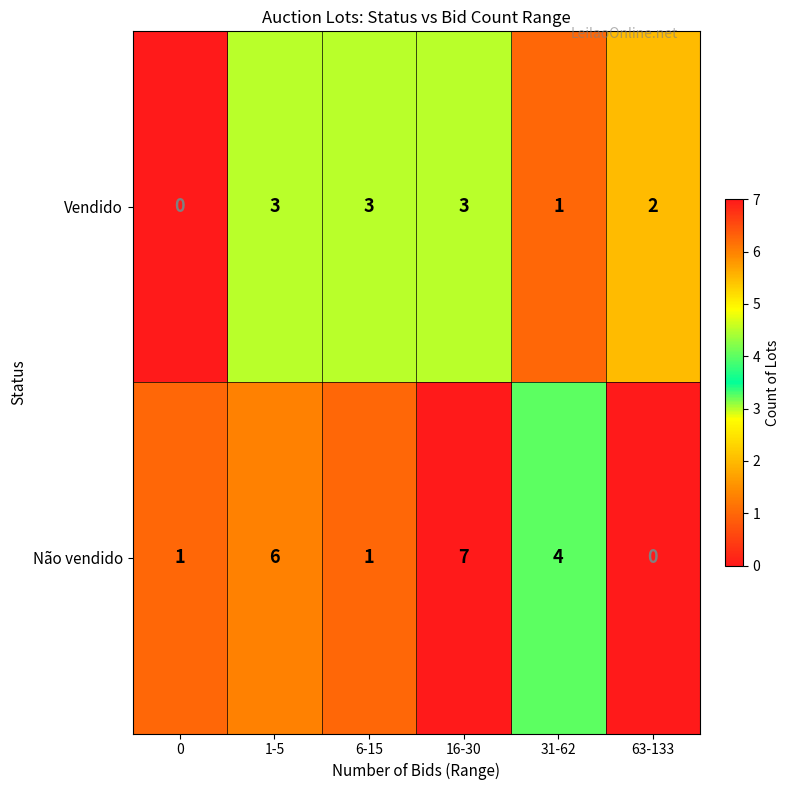

What is the sum of all Não vendido values?

19